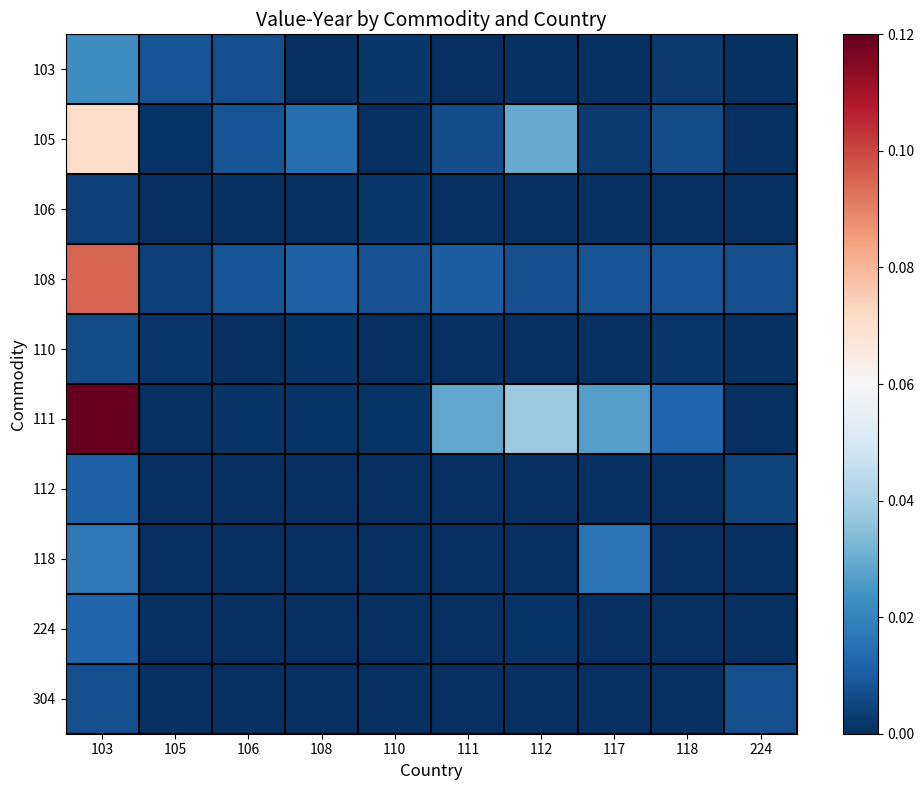

Rank the series by their maximum value, from highest to lowest.

111, 108, 105, 103, 118, 224, 112, 304, 110, 106